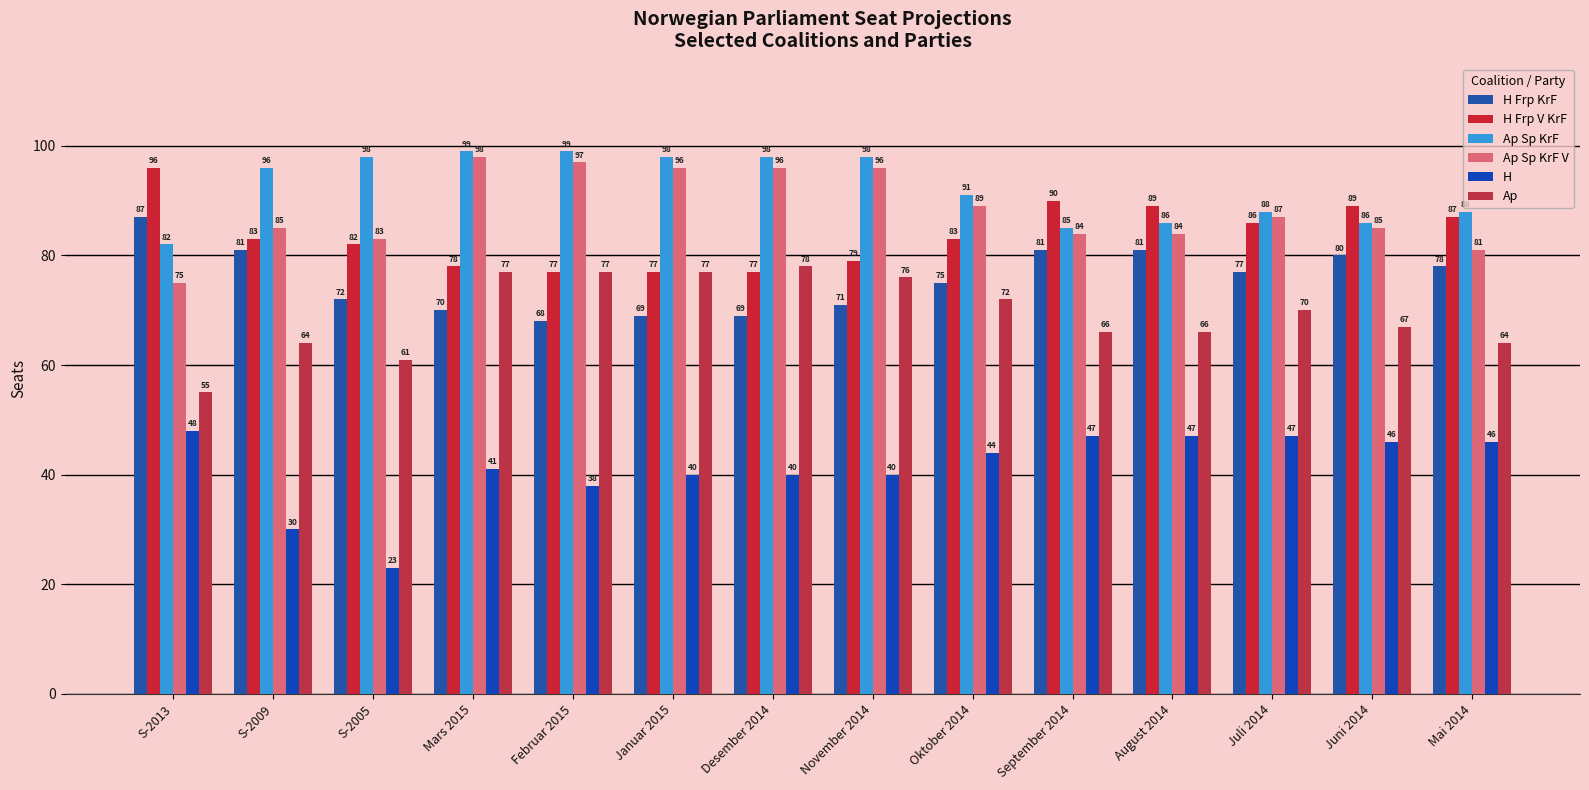

What is the total value across all series at Februar 2015?

456